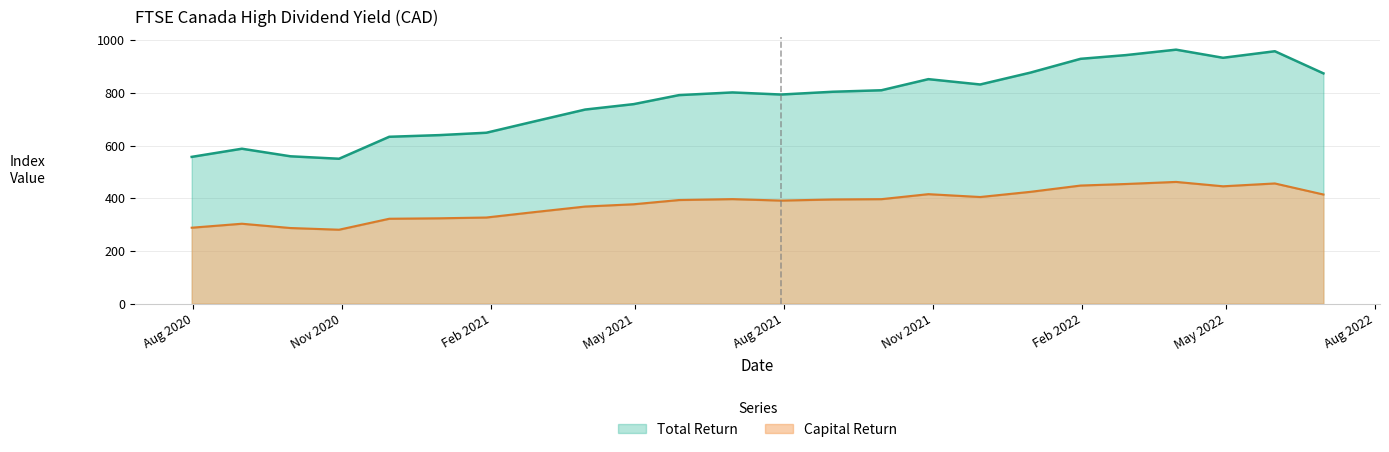

What position from the right is 2020-11-30?

20